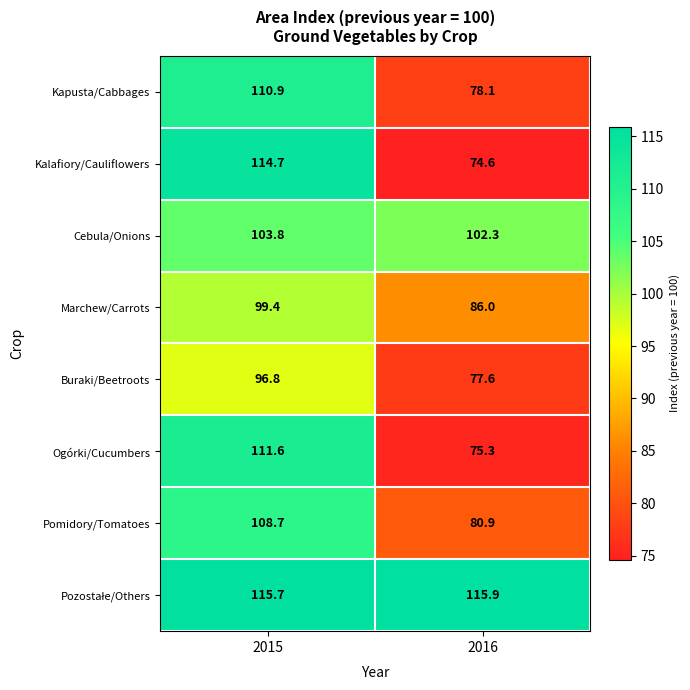

At which label does Ogórki/Cucumbers reach its minimum?

2016